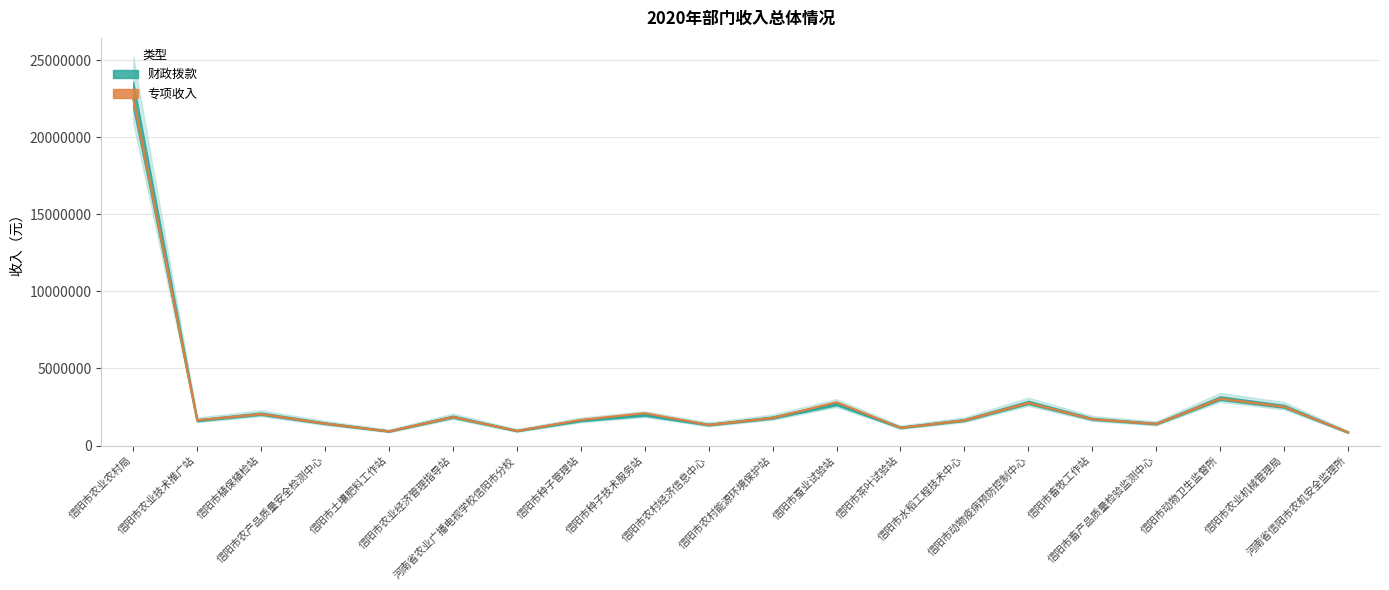

How many points are higher than both their immediate neighbors (excluding endpoints)?

6